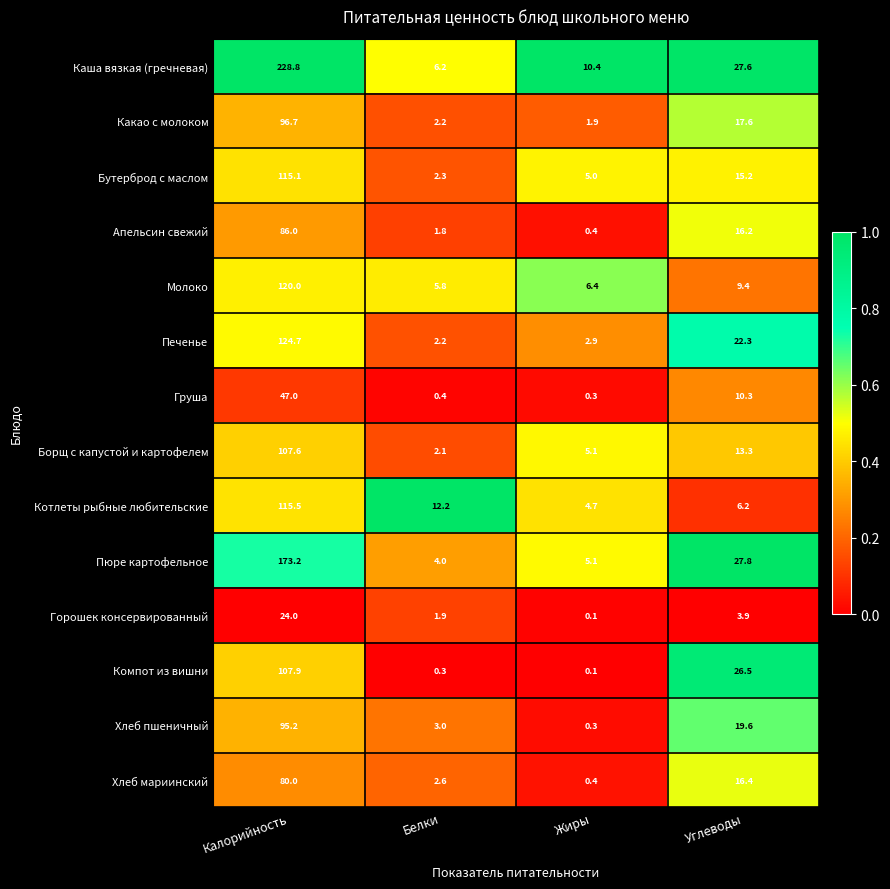

Is the value of Бутерброд с маслом at Калорийность greater than the value of Хлеб пшеничный at Жиры?

Yes